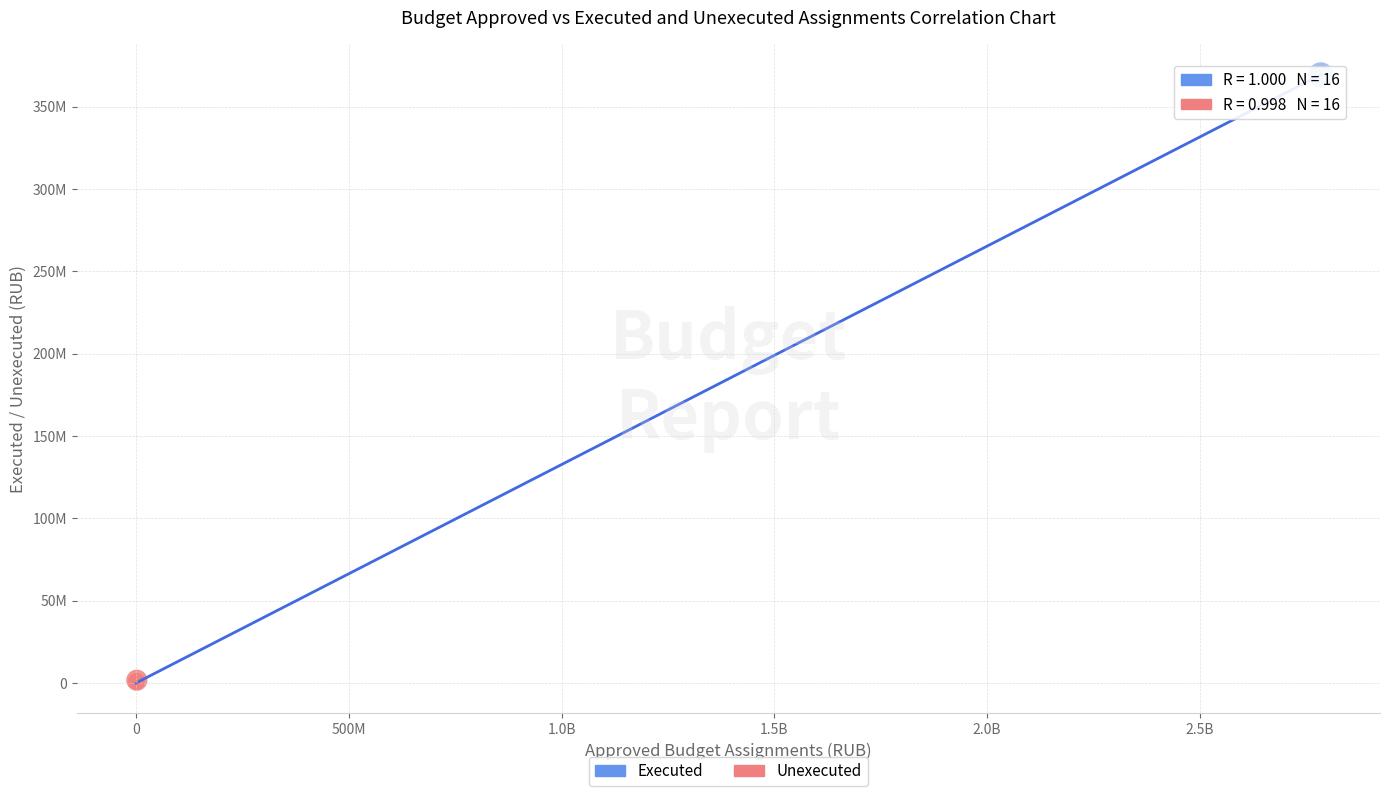

What are all the series names shown in the legend?

Executed, Unexecuted